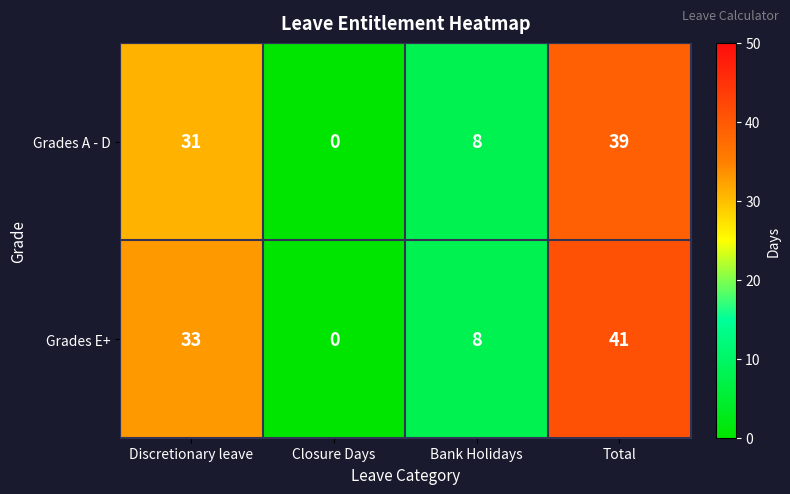

What value does the Grades E+ series have at Bank Holidays, to the nearest 5?

10